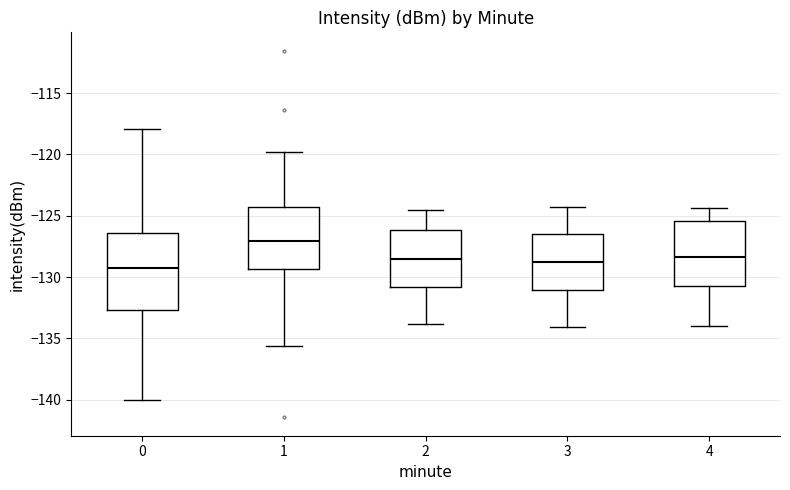

Comparing the boxes themselves (not the whiskers), which one is the tallest?

0